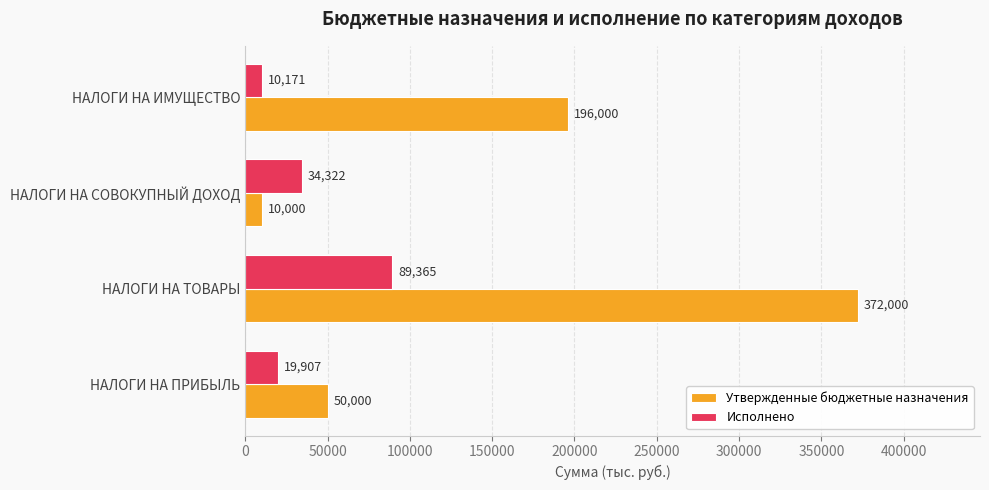

At which label is Исполнено closest to 49768?

НАЛОГИ НА СОВОКУПНЫЙ ДОХОД